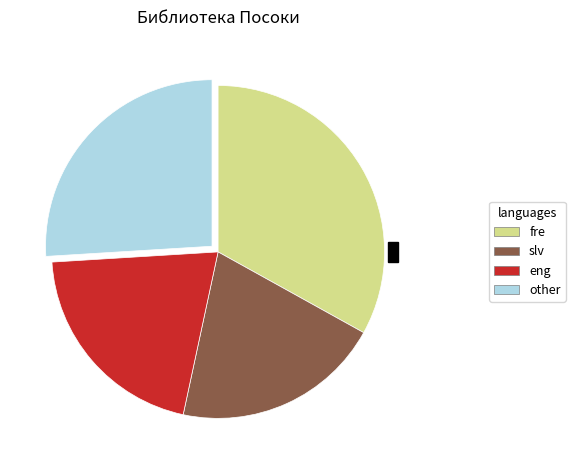

Is it true that fre is 33% of the pie?

True